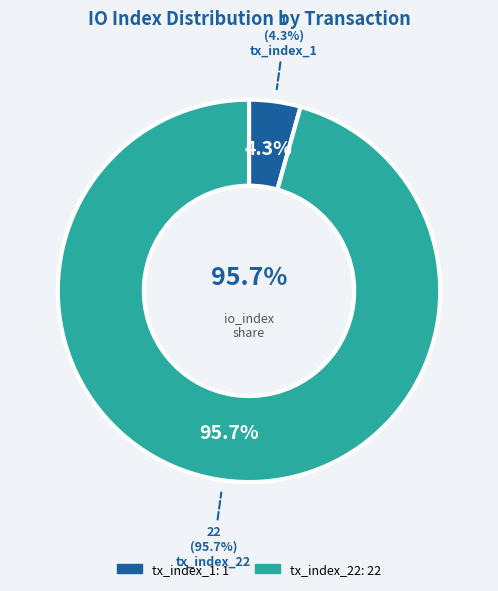

True or false: tx_index_1 accounts for 1% of the total.

False